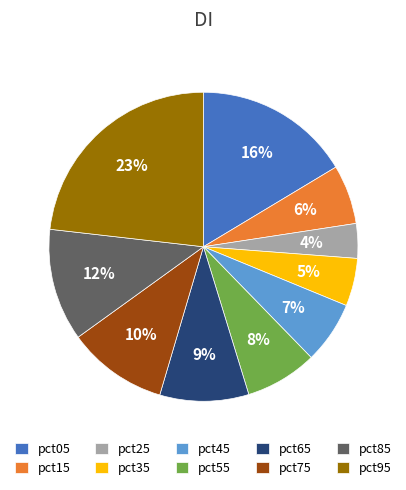

Combined, do pct75 and pct85 account for over 50%?

No